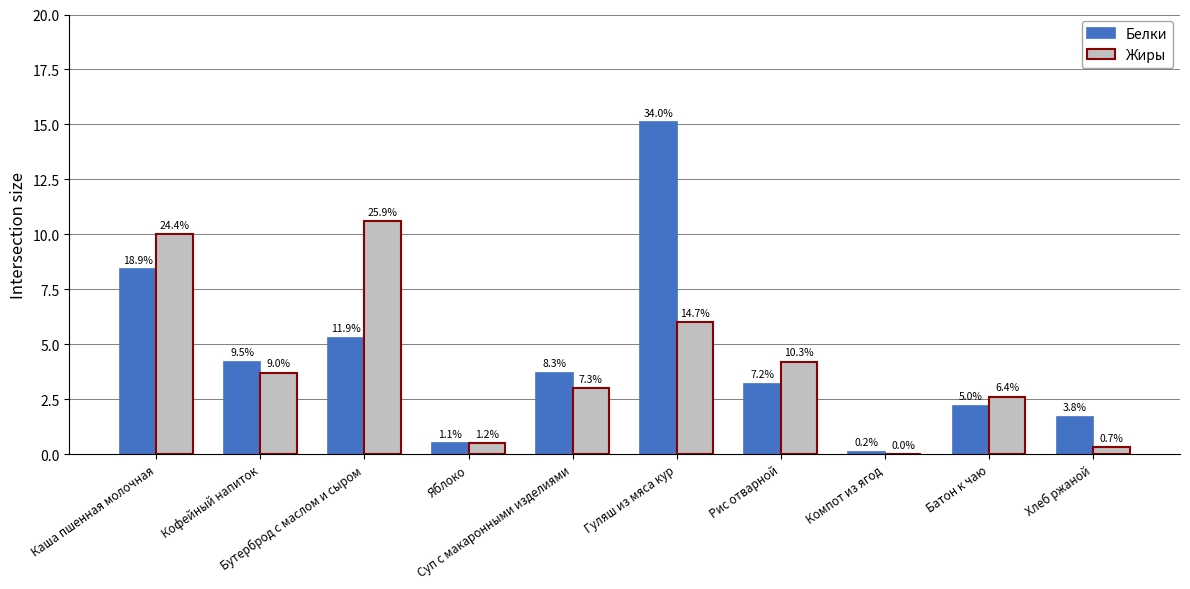

What are all the series names shown in the legend?

Белки, Жиры